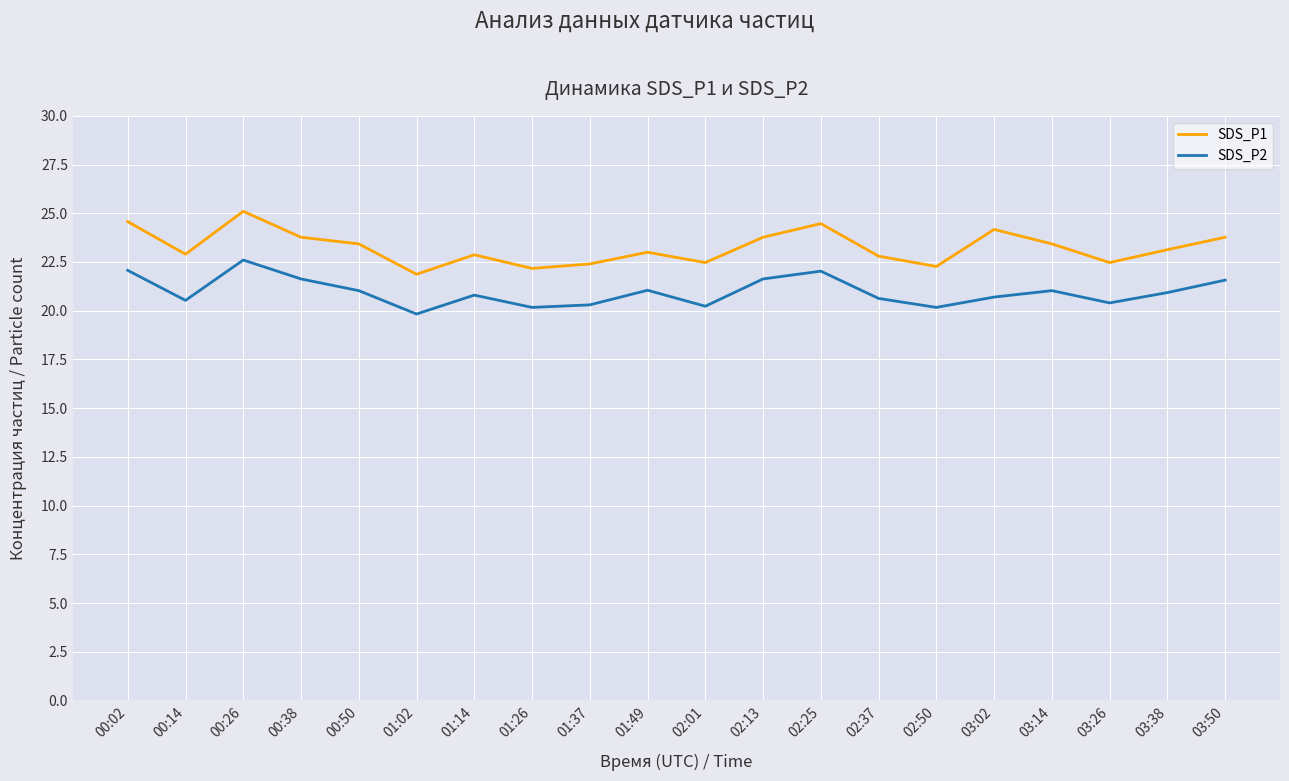

Count the number of categories in the chart.

20